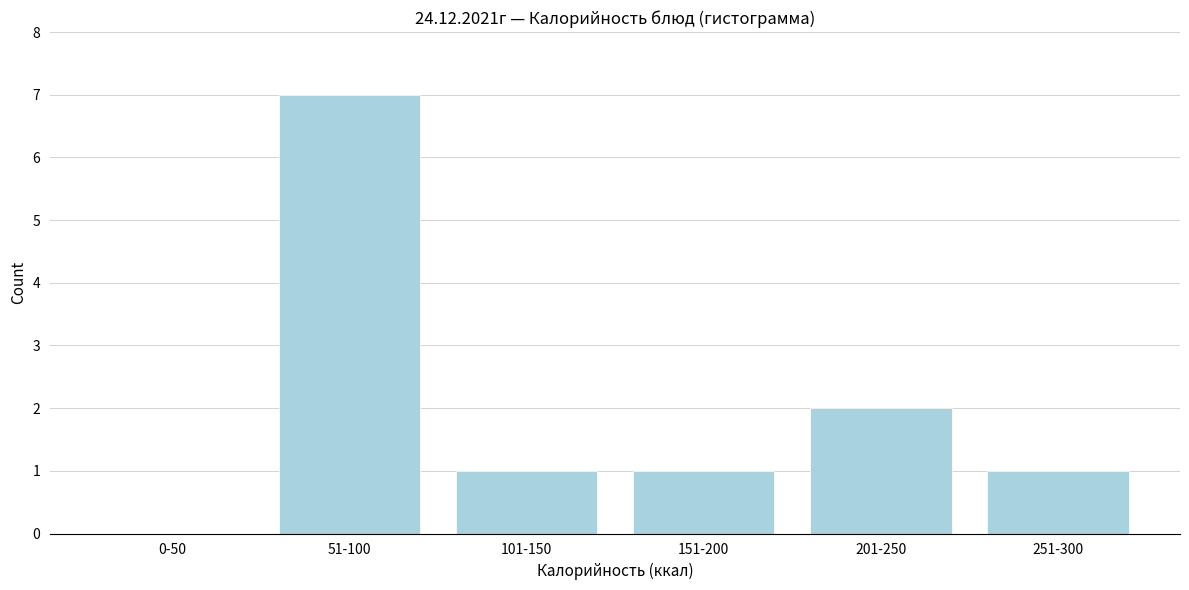

Reading left to right, list all the values displayed in this chart.

0-50=0	51-100=7	101-150=1	151-200=1	201-250=2	251-300=1